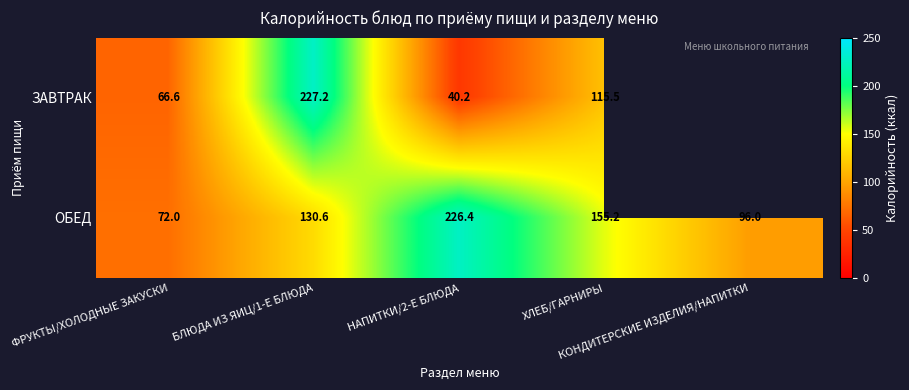

What is the lowest value of the ОБЕД series?

72.0